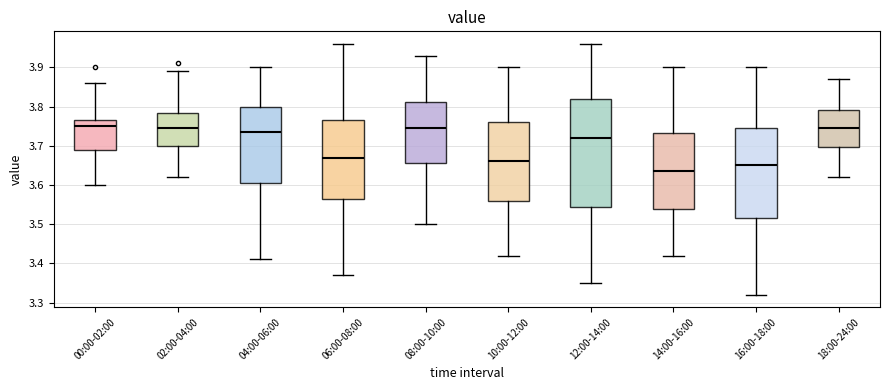

Which box's median line is the lowest?

14:00-16:00